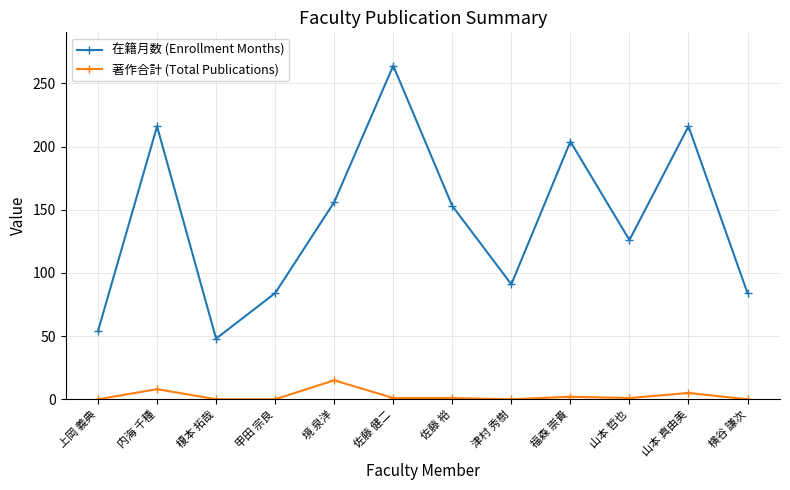

What is the total value across all series at 上岡 義典?

54